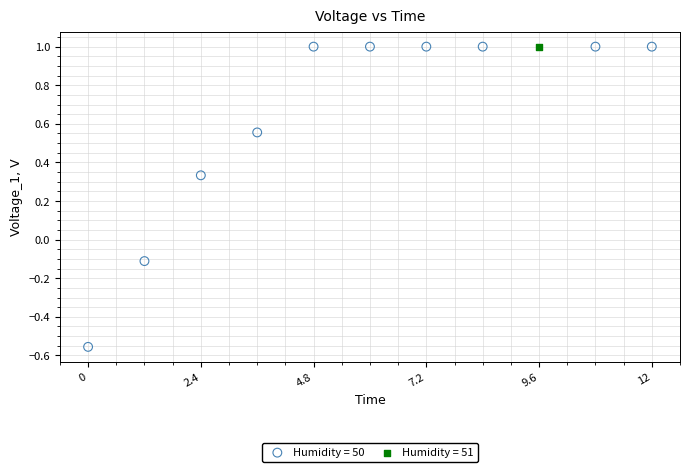

What are all the series names shown in the legend?

Humidity = 50, Humidity = 51